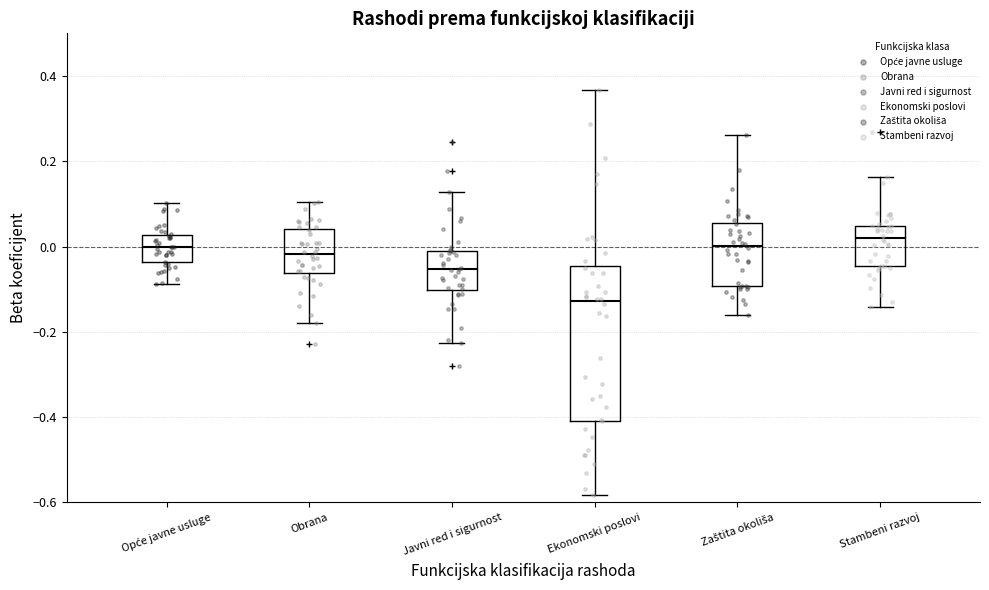

Reading left to right, read every box against the y-axis: the position of its median line, the range the box covers, and the ends of its whiskers. The values are not printed on the chart, so give them approximately, as read against the axis.

Opće javne usluge: median 0.00, box -0.04 to 0.02, whiskers -0.08 to 0.10
Obrana: median -0.02, box -0.06 to 0.04, whiskers -0.18 to 0.10
Javni red i sigurnost: median -0.06, box -0.10 to 0.00, whiskers -0.22 to 0.12
Ekonomski poslovi: median -0.12, box -0.40 to -0.04, whiskers -0.58 to 0.36
Zaštita okoliša: median 0.00, box -0.10 to 0.06, whiskers -0.16 to 0.26
Stambeni razvoj: median 0.02, box -0.04 to 0.04, whiskers -0.14 to 0.16